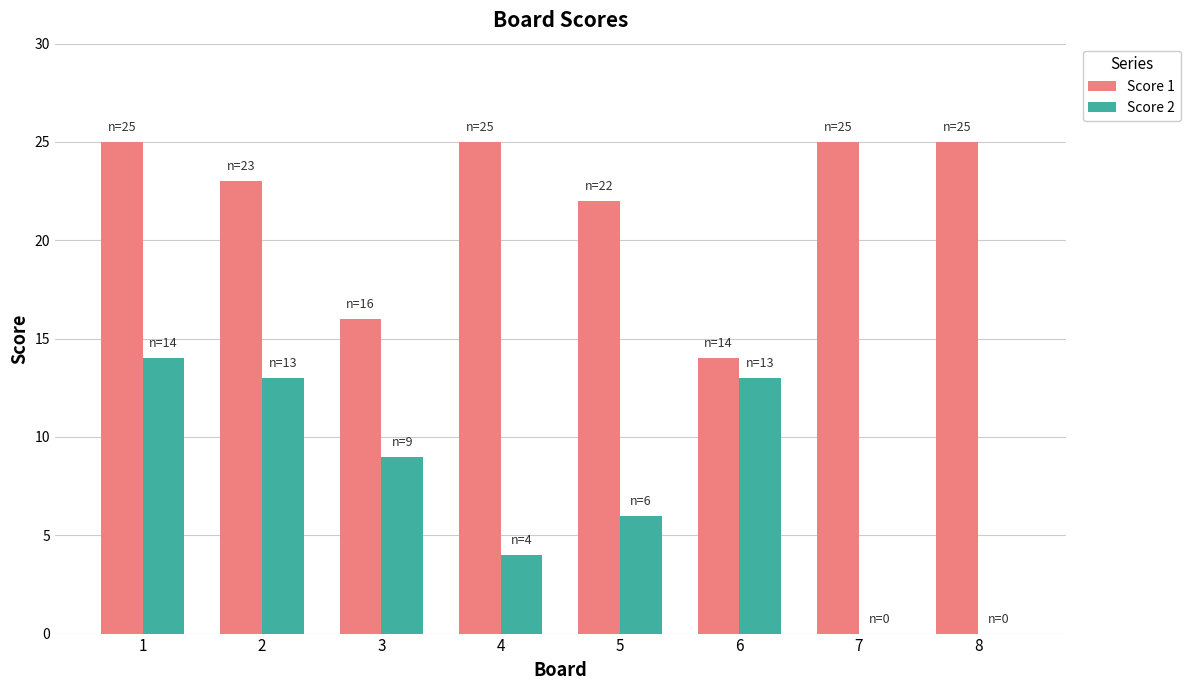

Reading right to left, what are all the values shown in this chart?

Score 1: 25	25	14	22	25	16	23	25
Score 2: 0	0	13	6	4	9	13	14